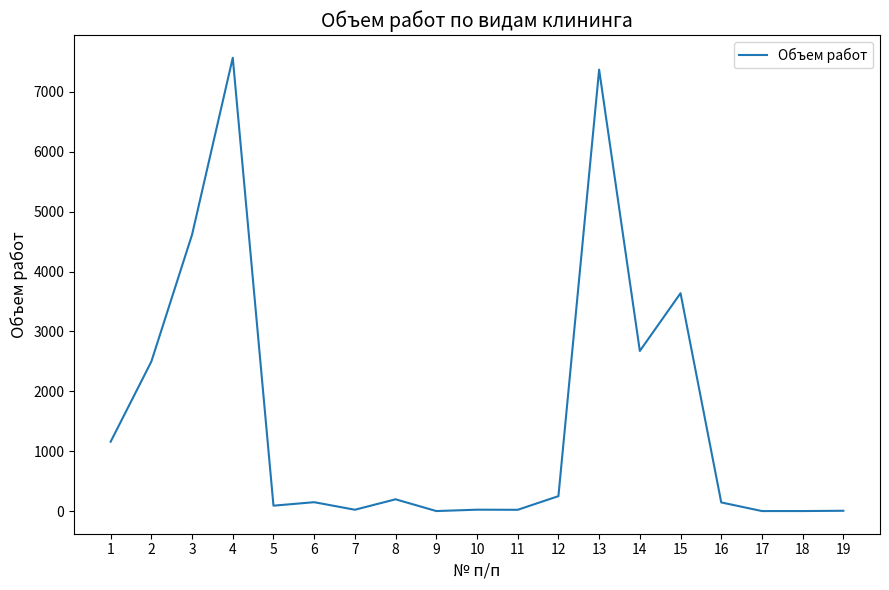

The value at 3 is 2358.2. True or false?

False